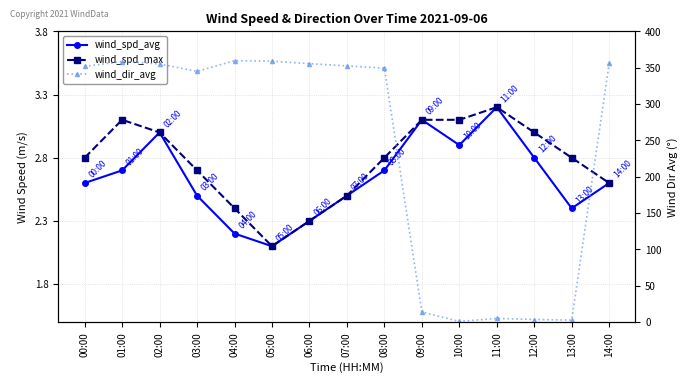

True or false: wind_dir_avg and wind_spd_avg cross at least once.

True